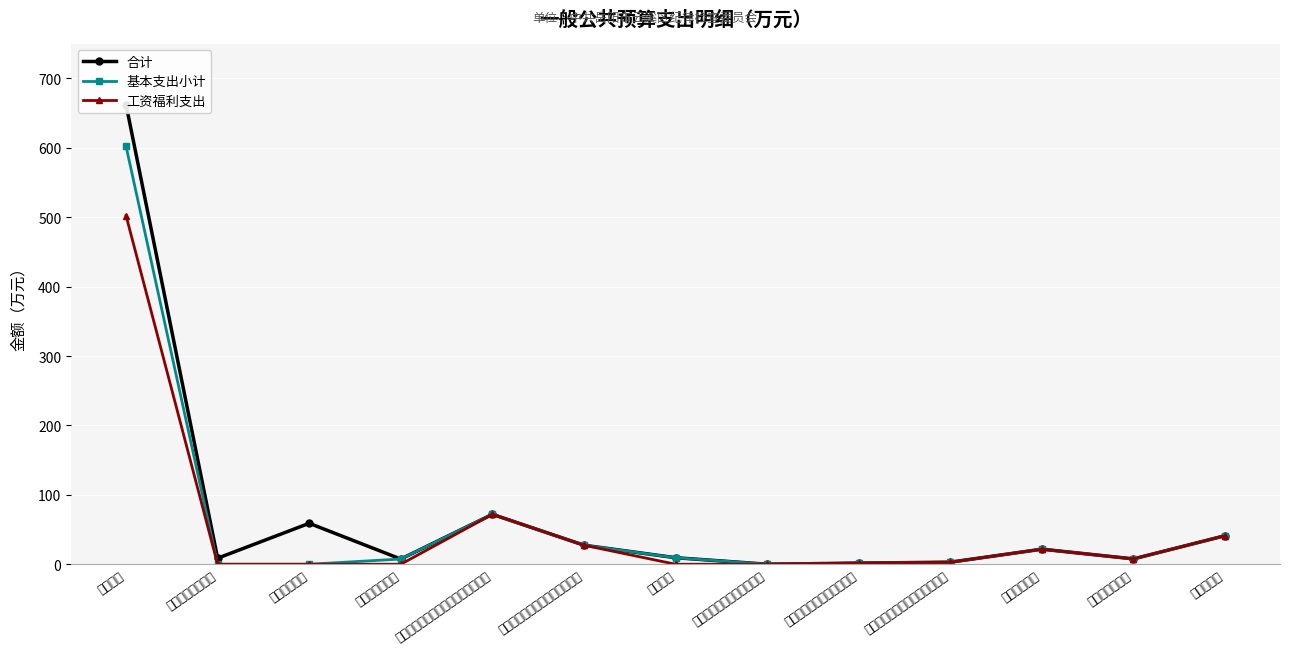

What is the average value of the 工资福利支出 series?

52.1